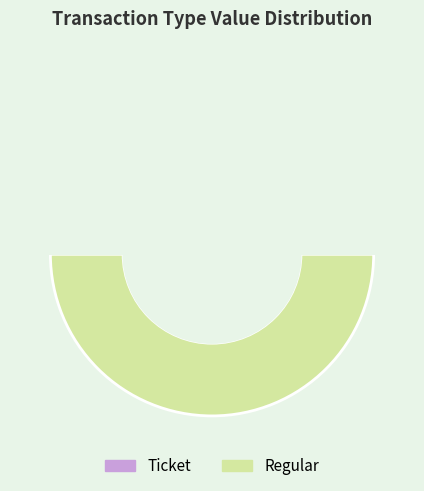

How many segments does this pie chart have?

2